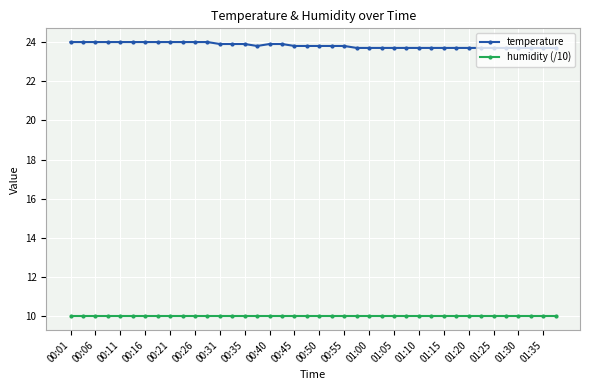

List the series in order of their overall mean, lowest first.

humidity (/10), temperature